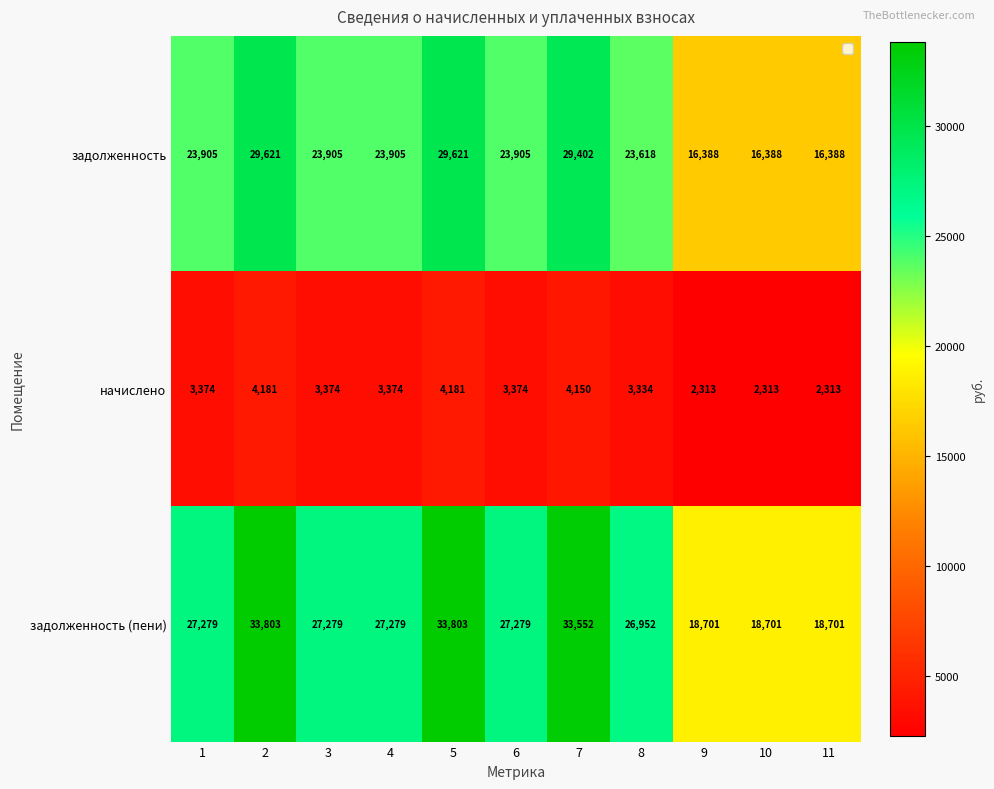

What is the minimum value shown in the chart?

2313